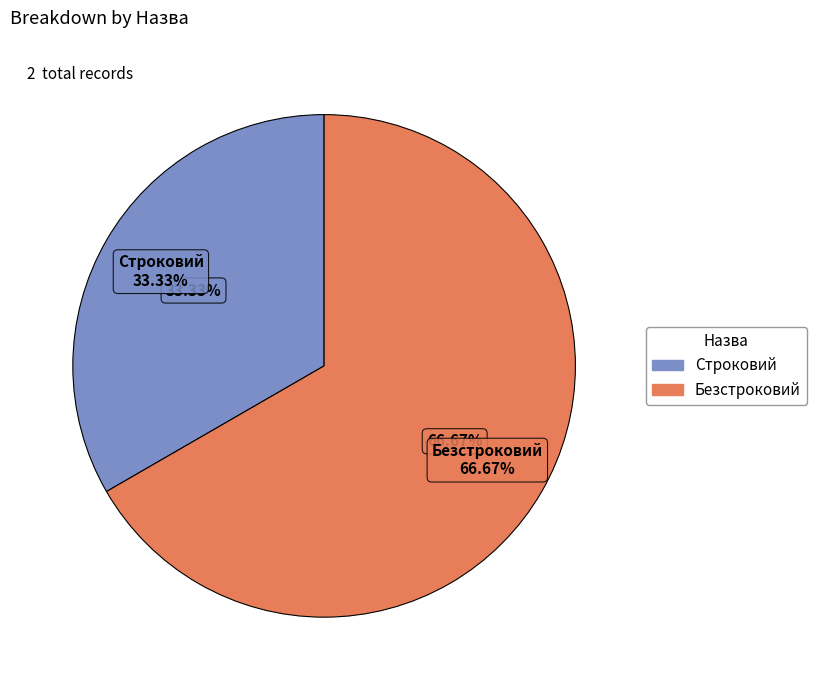

The Строковий slice represents 43% of the pie. True or false?

False